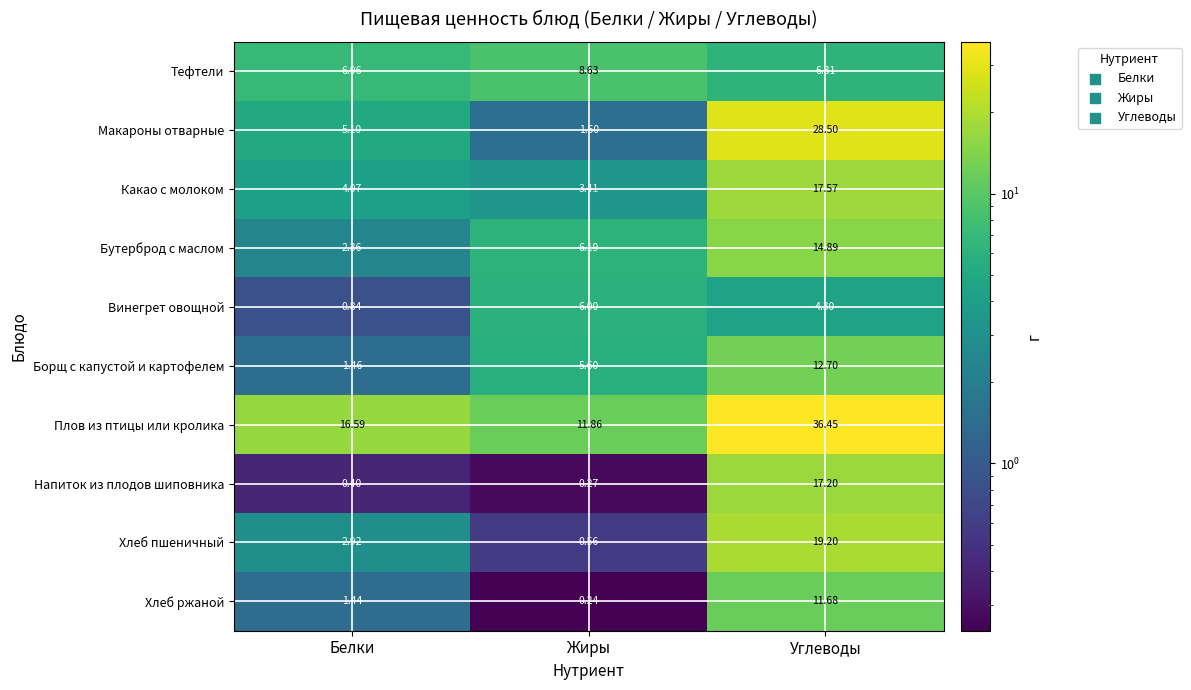

Between Белки and Углеводы, which series saw the biggest shift?

Макароны отварные